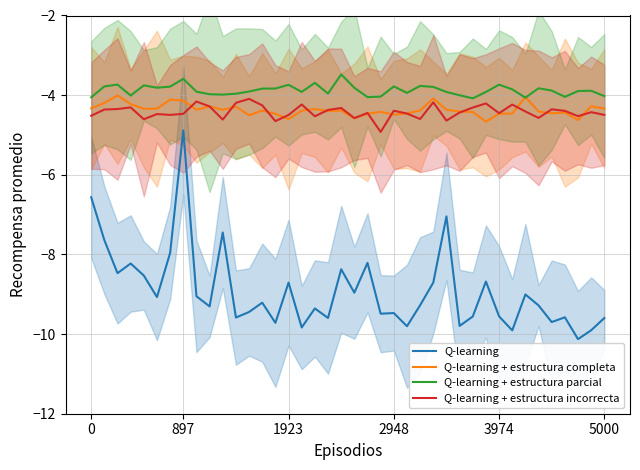

True or false: Q-learning + estructura completa and Q-learning intersect in this chart.

False